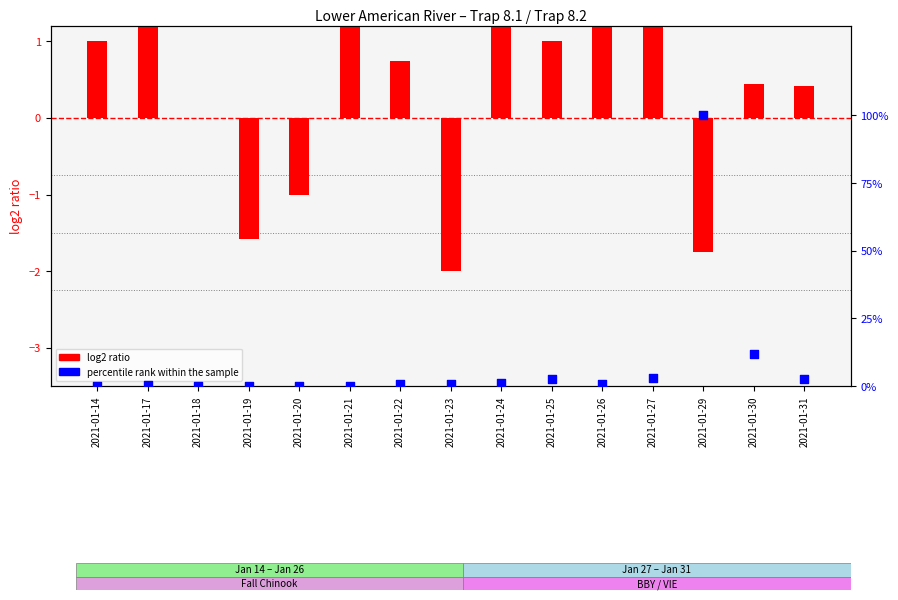

At how many categories does at least one series exceed 16?

1